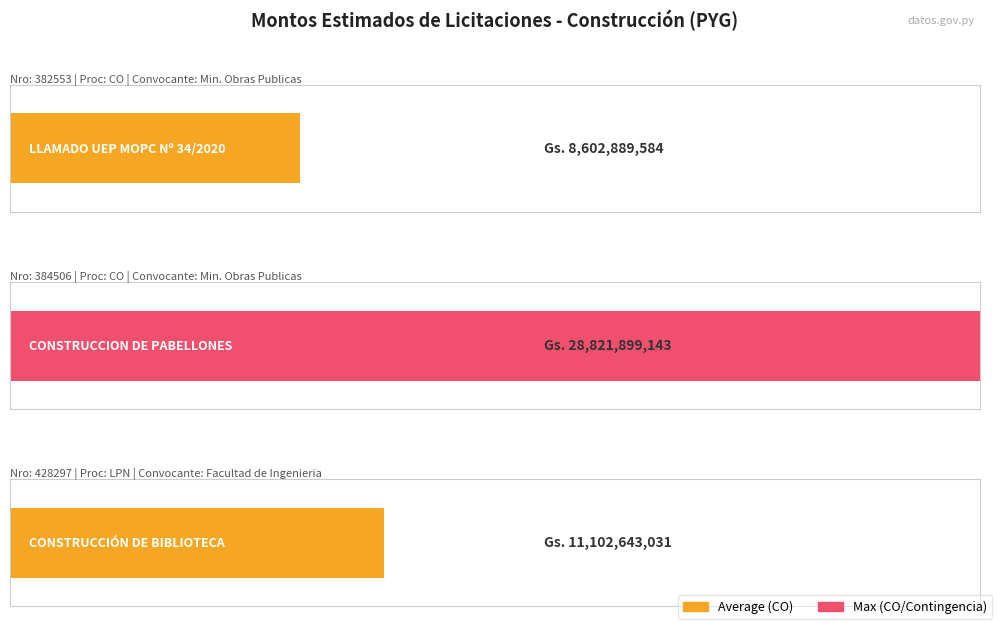

Reading left to right, list all the values displayed in this chart.

382553=8602889584.0	384506=28821899143.0	428297=11102643031.3